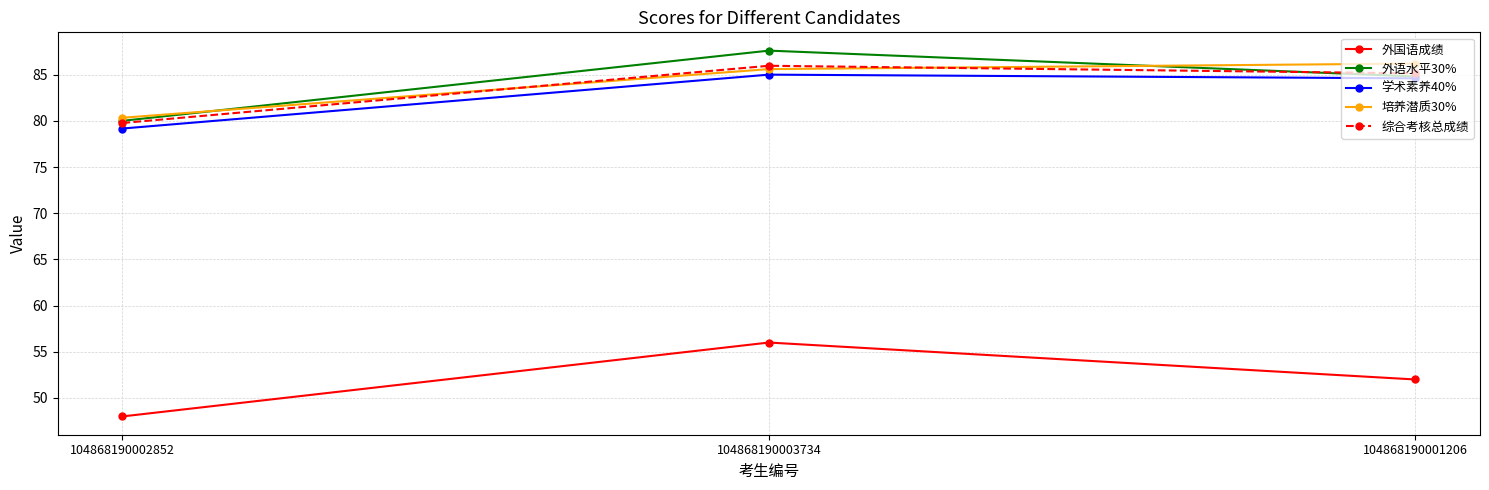

Reading left to right, what are all the values shown in this chart?

外国语成绩: 48.0	56.0	52.0
外语水平30%: 80.0	87.6	84.8
学术素养40%: 79.2	85.0	84.6
培养潜质30%: 80.3	85.6	86.2
综合考核总成绩: 79.8	86.0	85.1